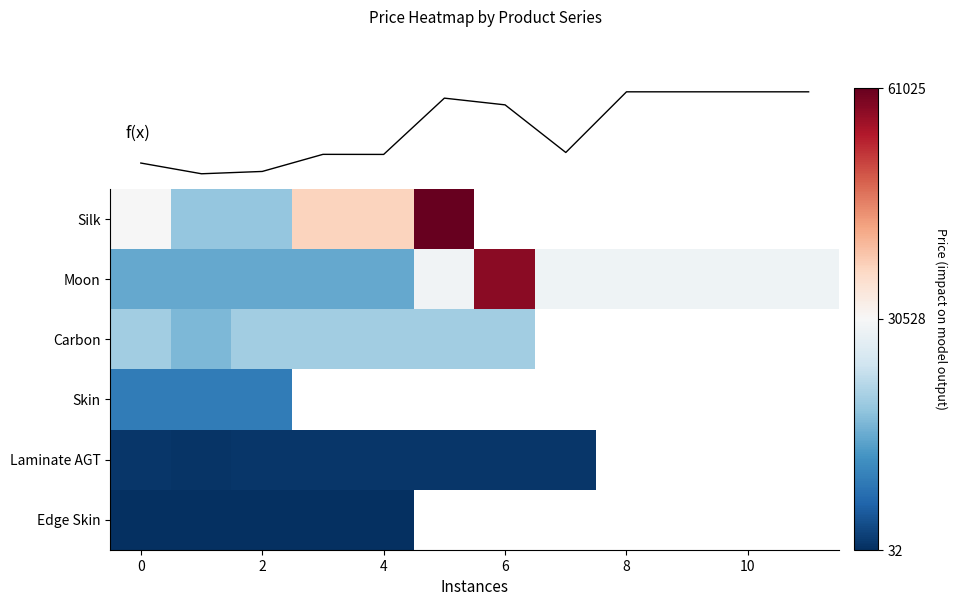

Which series has the largest total across all categories?

Moon